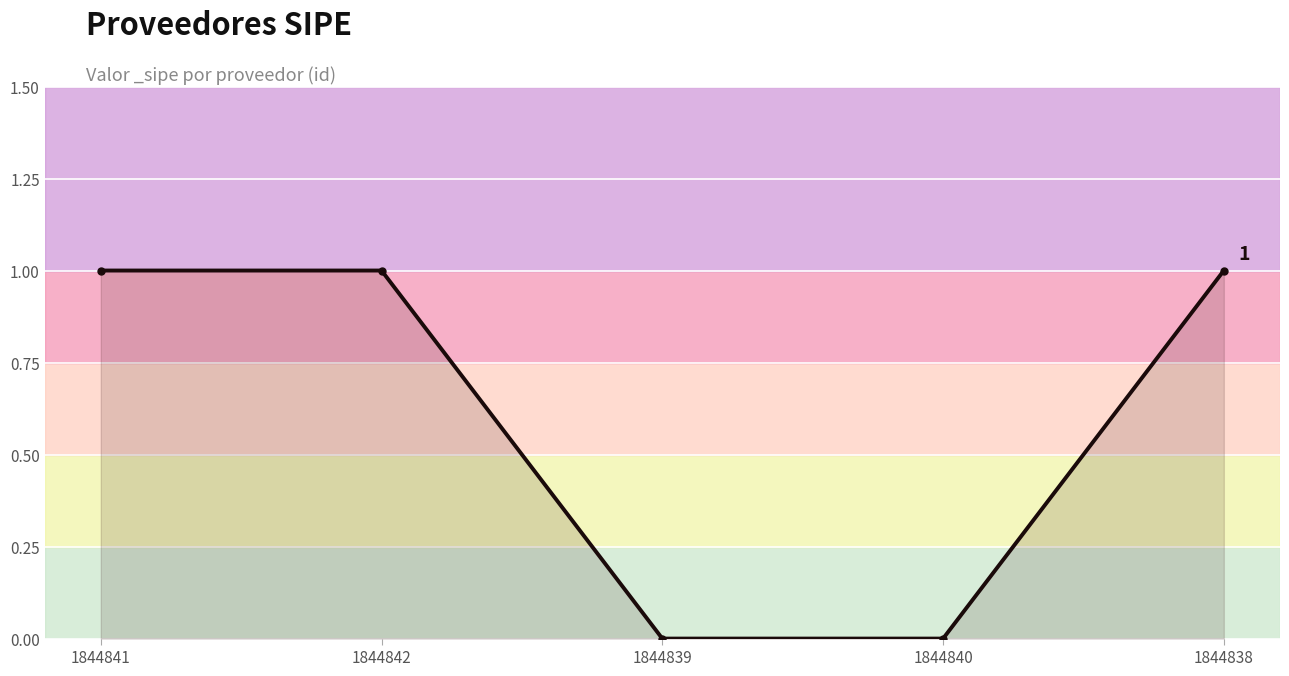

What is the label of the 5th point from the right?

1844841